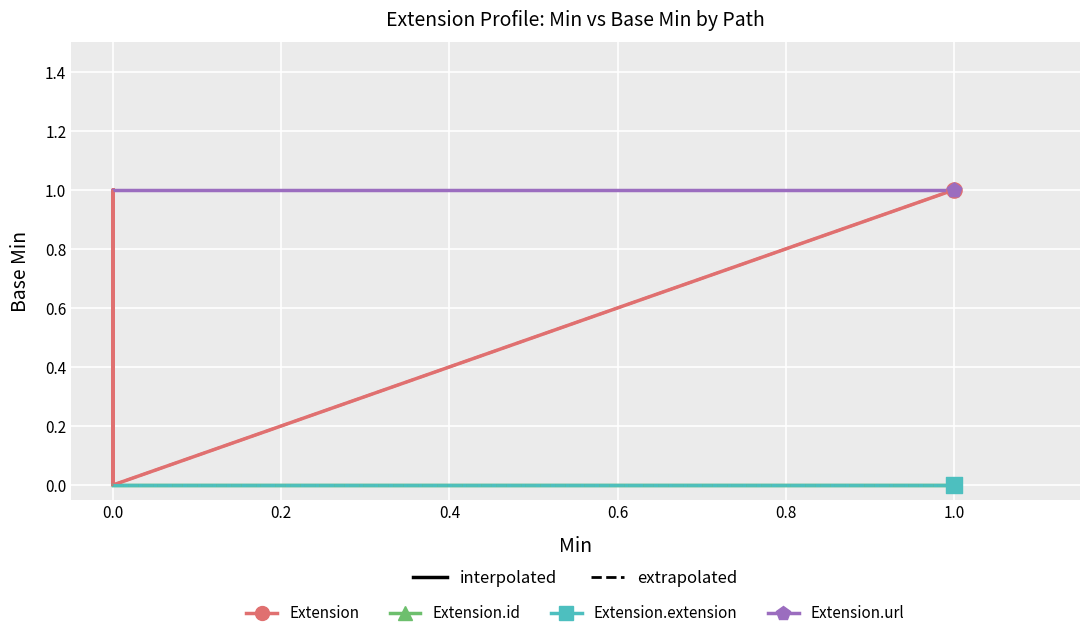

Which series has the widest spread of Y values?

Extension